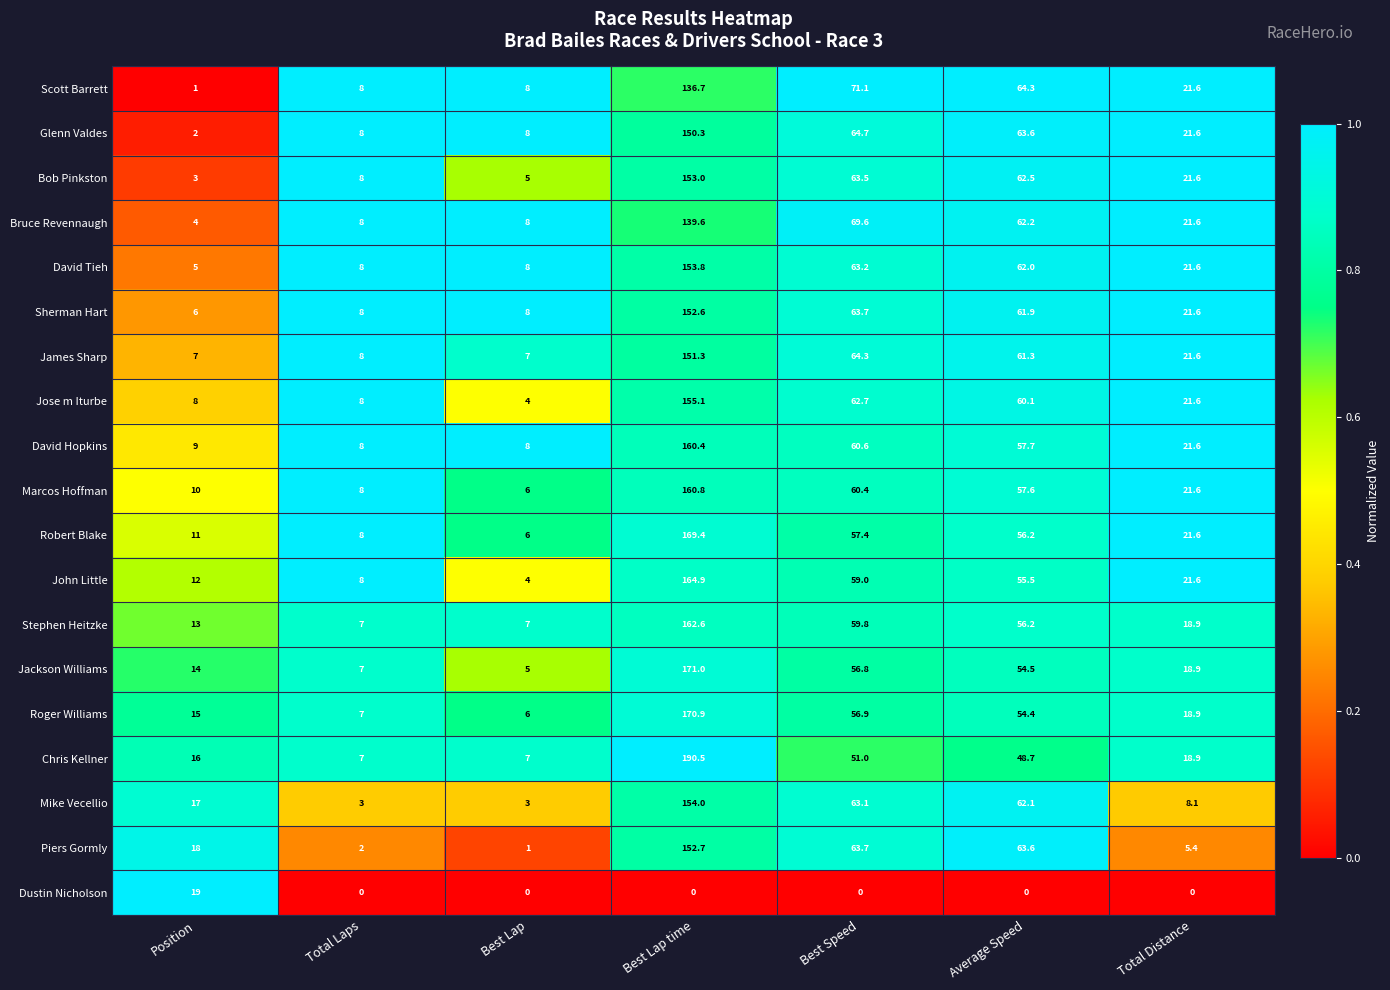

What is the difference between the Glenn Valdes values at Best Lap and Average Speed?

55.6